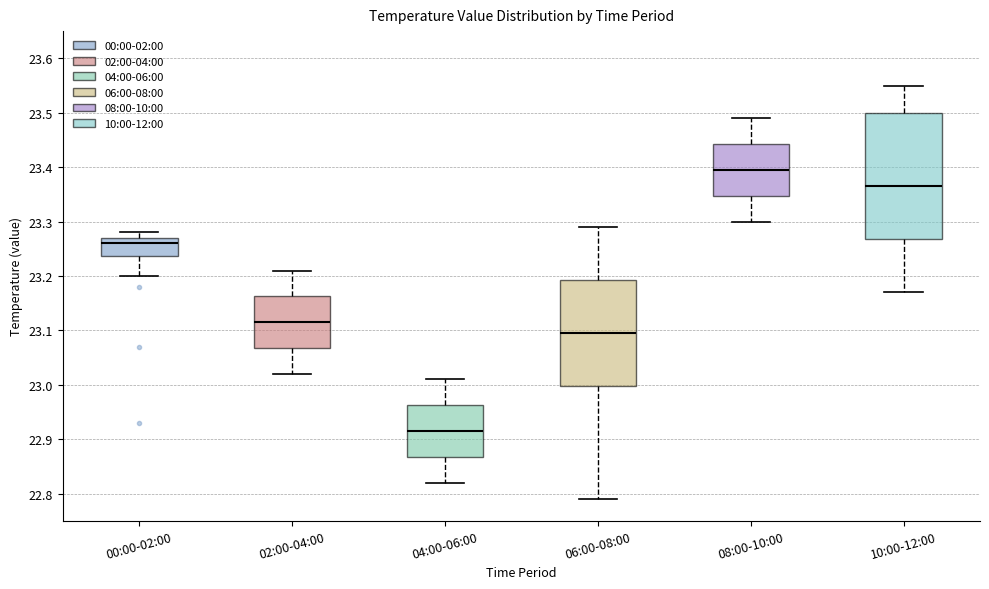

Where is the lower edge of the box for 04:00-06:00 on the y-axis? The values are not printed on the chart, so give them approximately, as read against the axis.

22.87